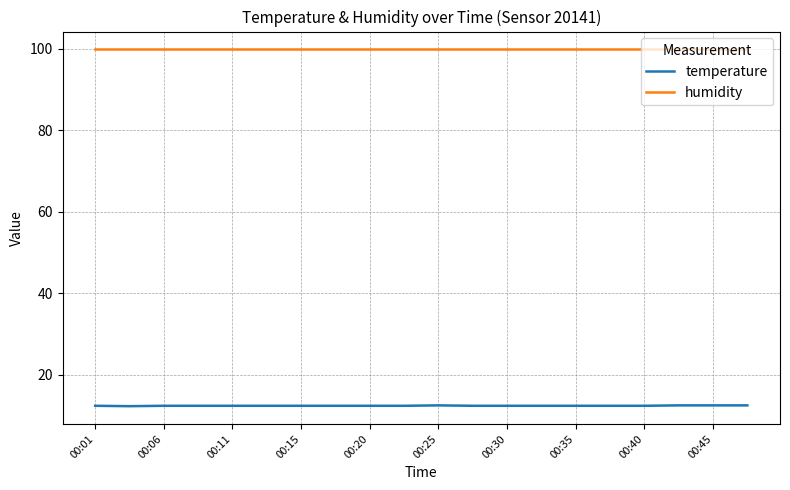

What is the maximum value for humidity?

99.9